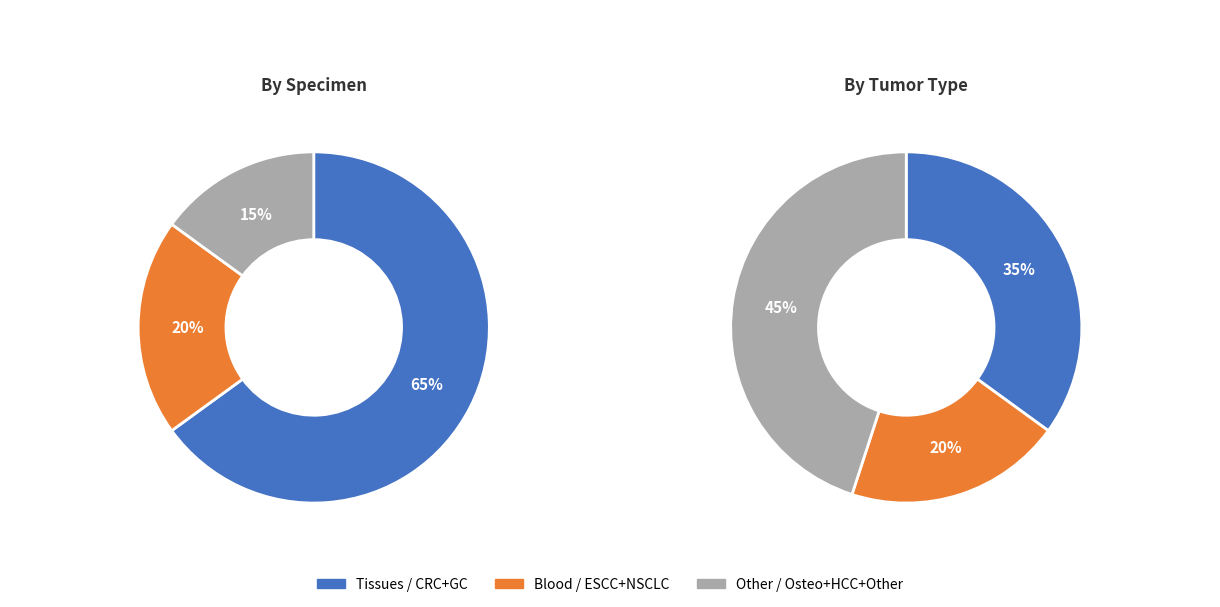

What is the largest slice in the pie chart?

CRC